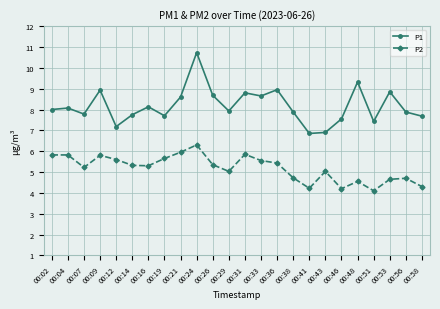

At 00:46, list the series in order from smallest to largest.

P2, P1